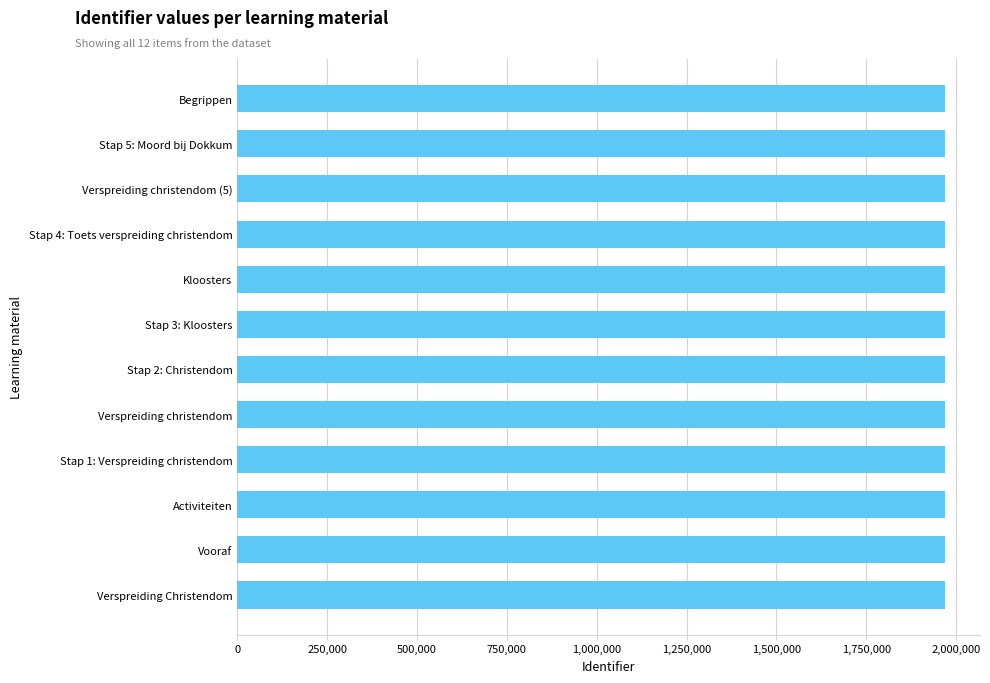

The value at Stap 3: Kloosters is 1967937. True or false?

True